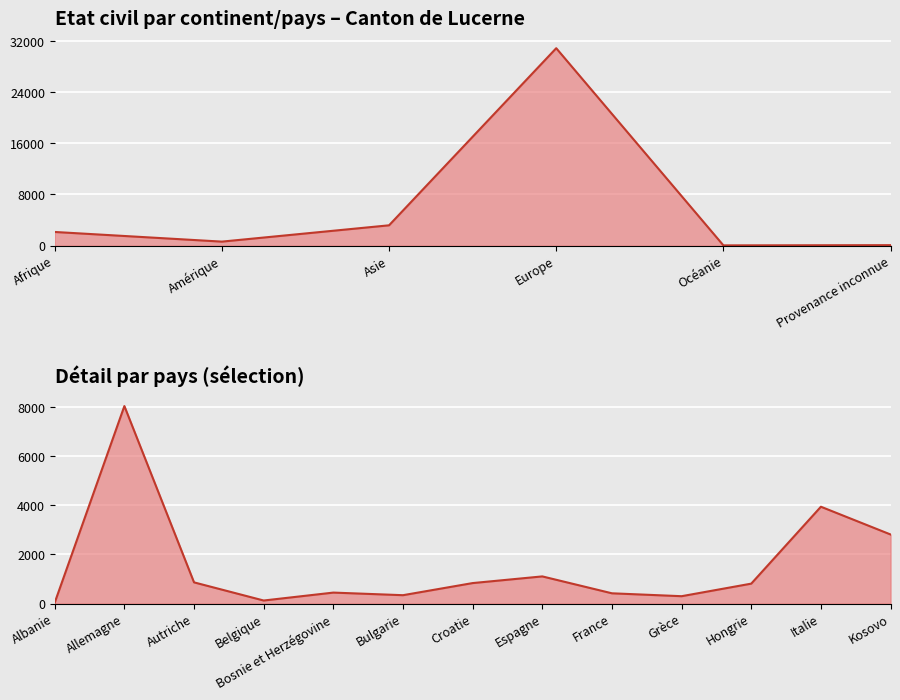

At how many categories does at least one series exceed 7376?

2